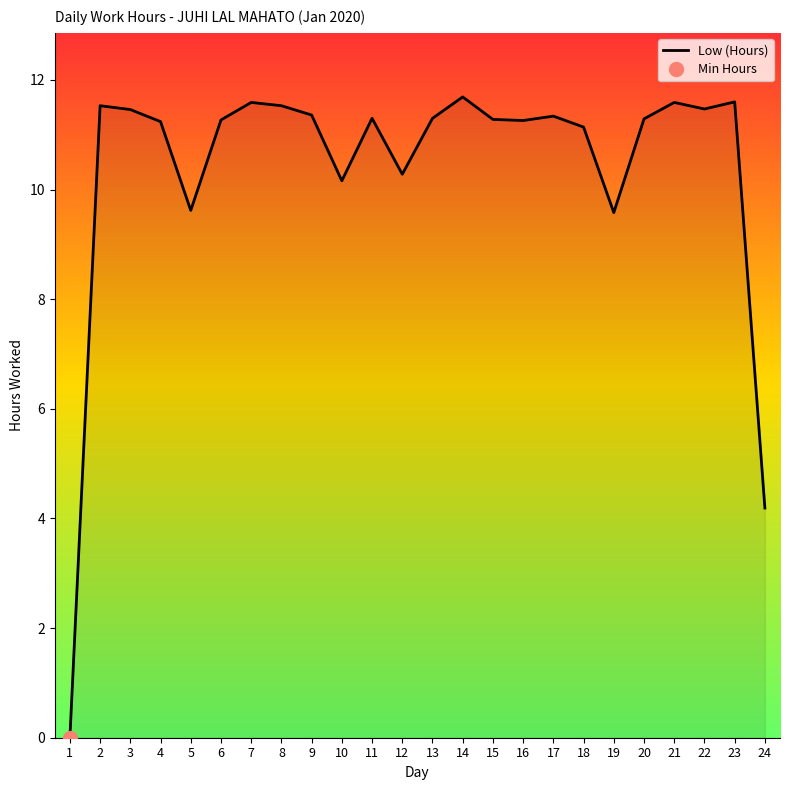

List the labels in order of value, smallest first.

1, 24, 19, 5, 10, 12, 18, 4, 16, 6, 15, 20, 11, 13, 17, 9, 3, 22, 2, 8, 7, 21, 23, 14